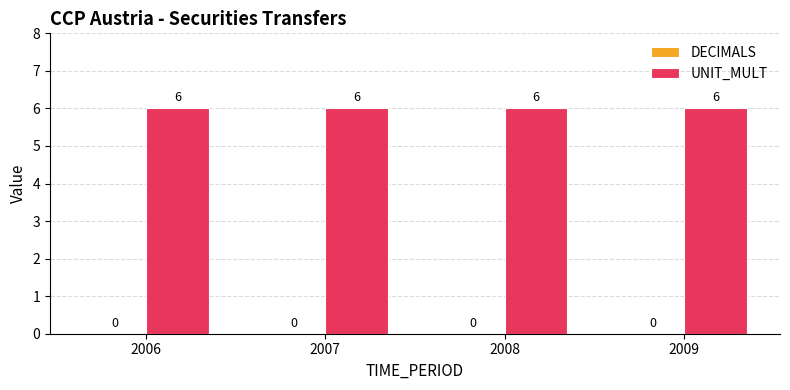

Reading left to right, extract all data points from this chart.

DECIMALS: 0	0	0	0
UNIT_MULT: 6	6	6	6